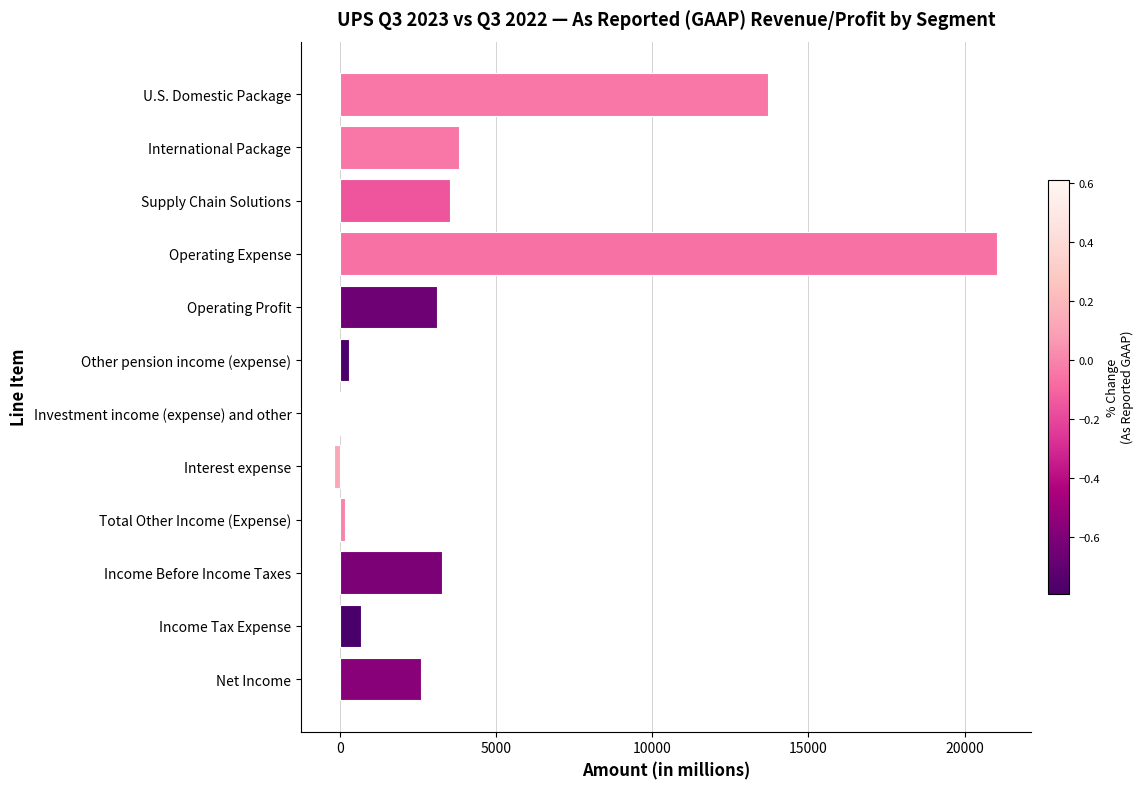

Does the chart contain stacked bars?

No